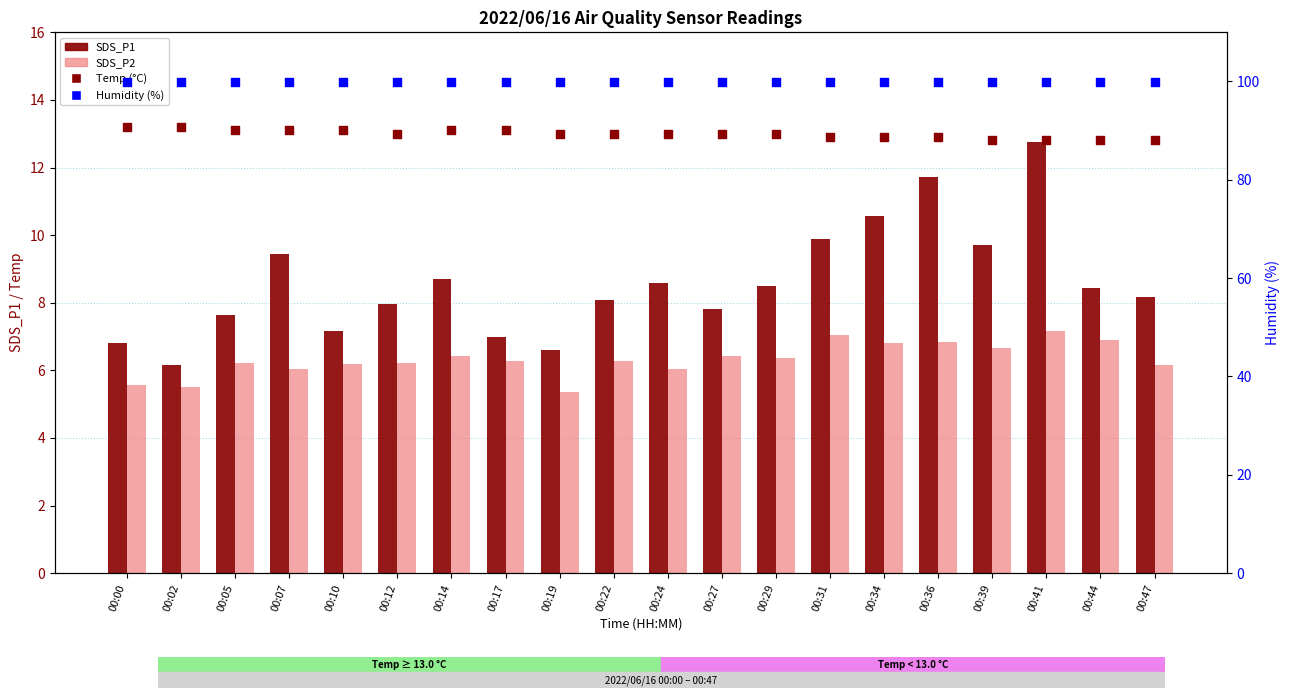

At which category is the sum across all series the highest?

00:41